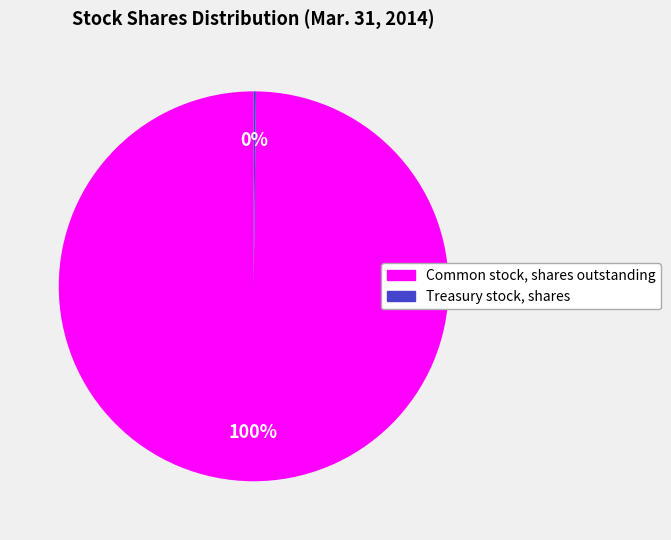

To the nearest percent, what portion does Common stock, shares outstanding represent?

100%